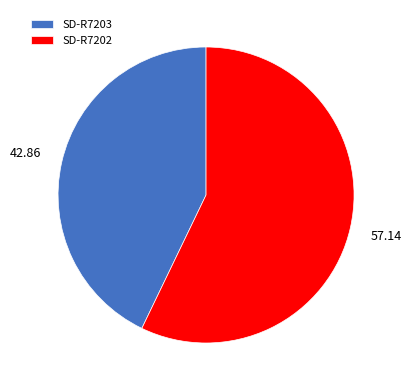

Combined, do SD-R7202 and SD-R7203 account for over 50%?

Yes